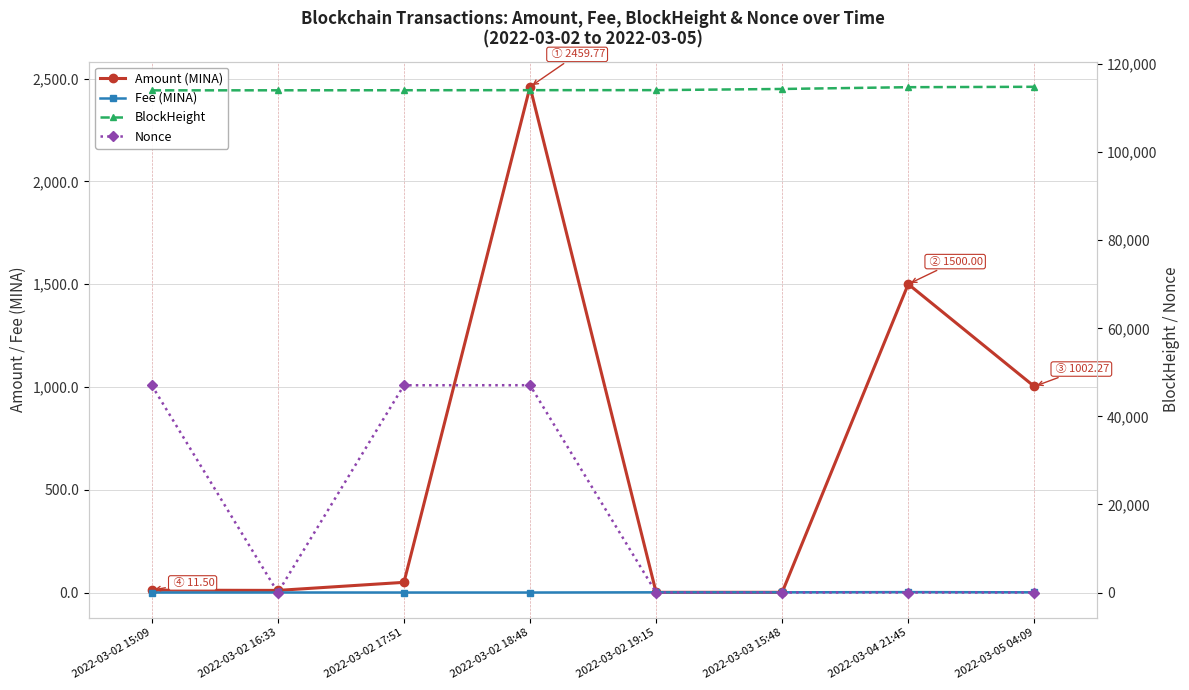

At which category does Nonce reach its first local valley?

2022-03-02 16:33